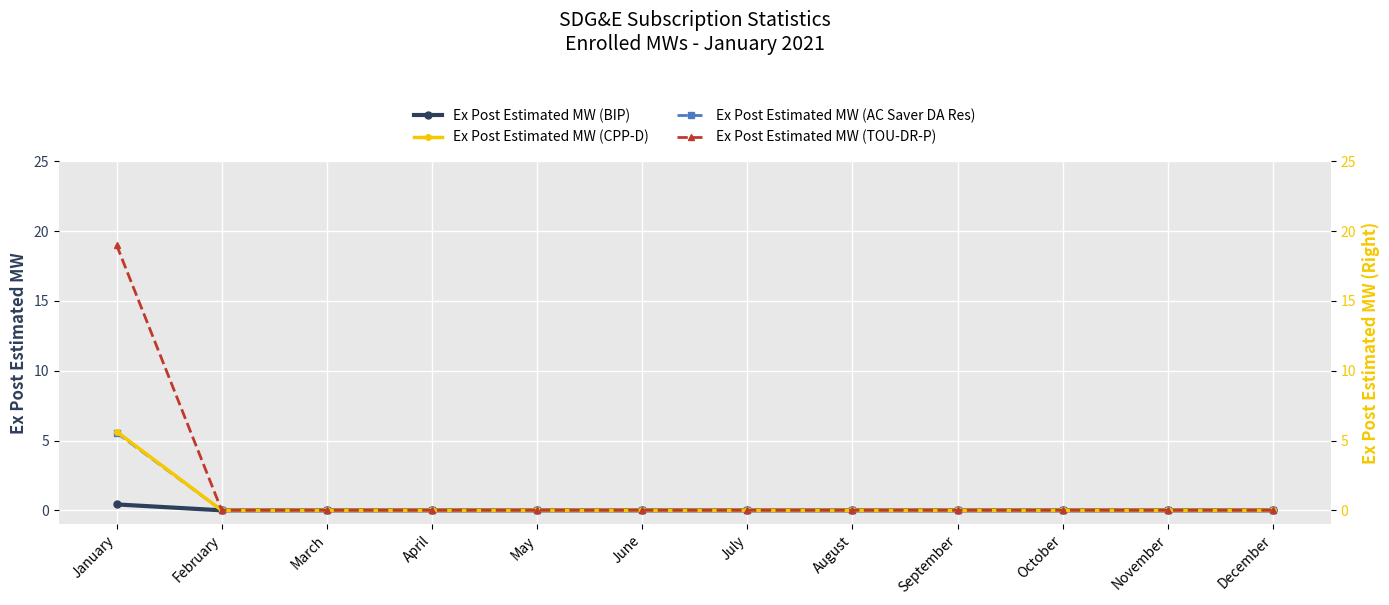

True or false: Ex Post Estimated MW (TOU-DR-P) has more than 1 interior local peaks.

False